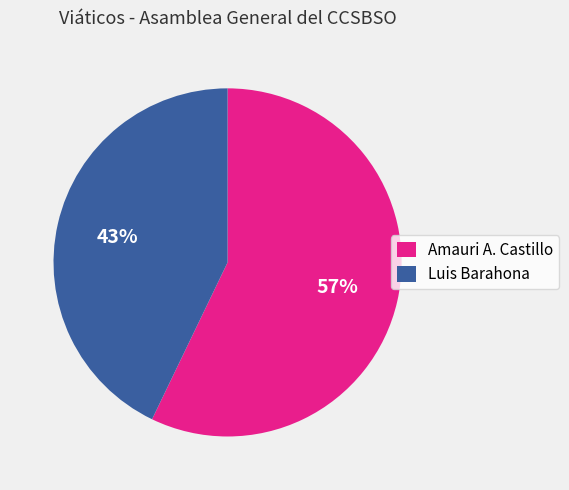

Which category has the smallest portion of the pie?

Luis Barahona